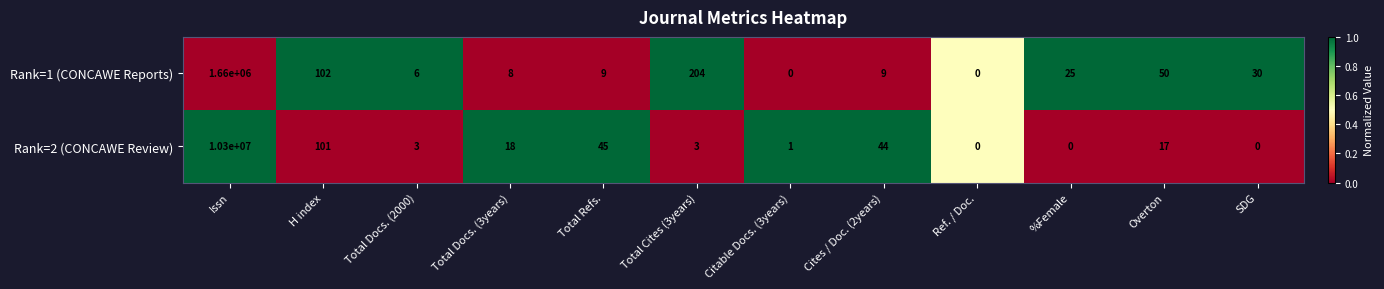

Which series changed the most between Issn and Cites / Doc. (2years)?

Rank=2 (CONCAWE Review)